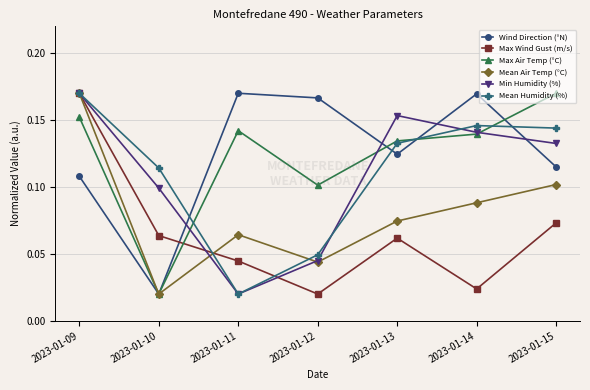

What is the total value across all series at 2023-01-14?

0.7